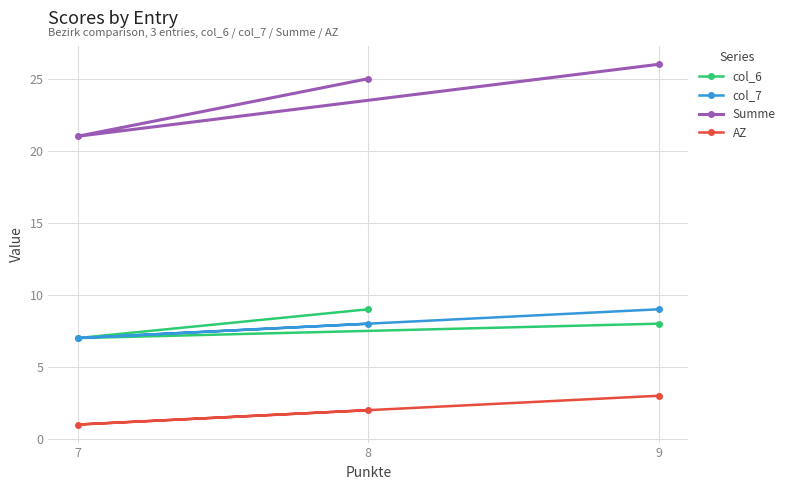

What is the sum of all col_7 values?

24